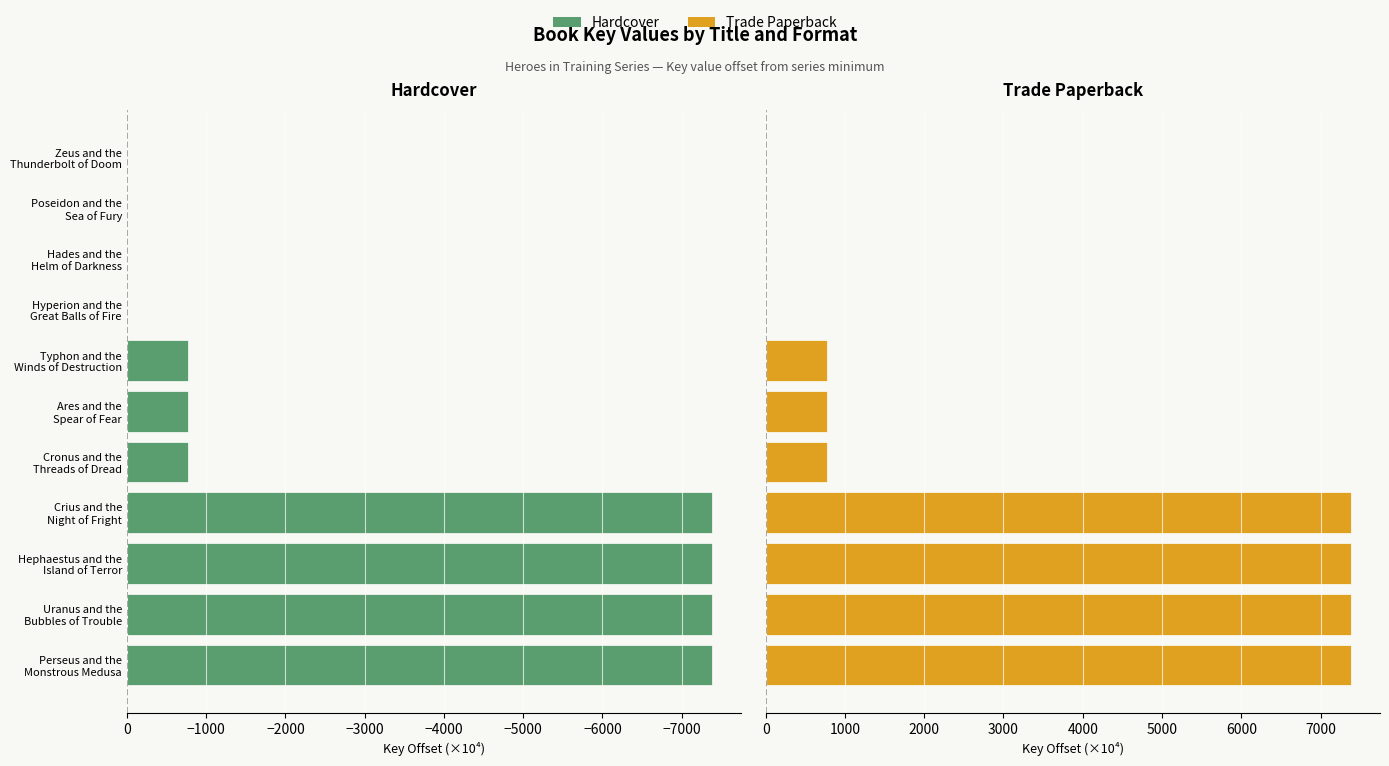

What is the average value of the Hardcover series?

-2893.9